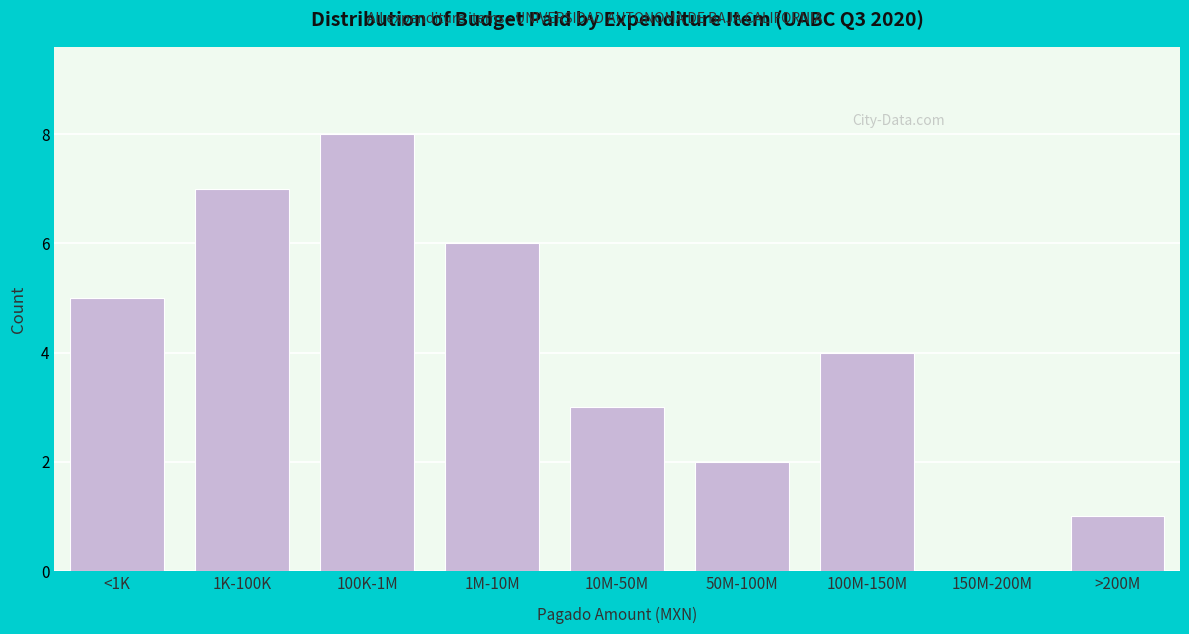

Reading left to right, what are all the values shown in this chart?

<1K=5	1K-100K=7	100K-1M=8	1M-10M=6	10M-50M=3	50M-100M=2	100M-150M=4	150M-200M=0	>200M=1